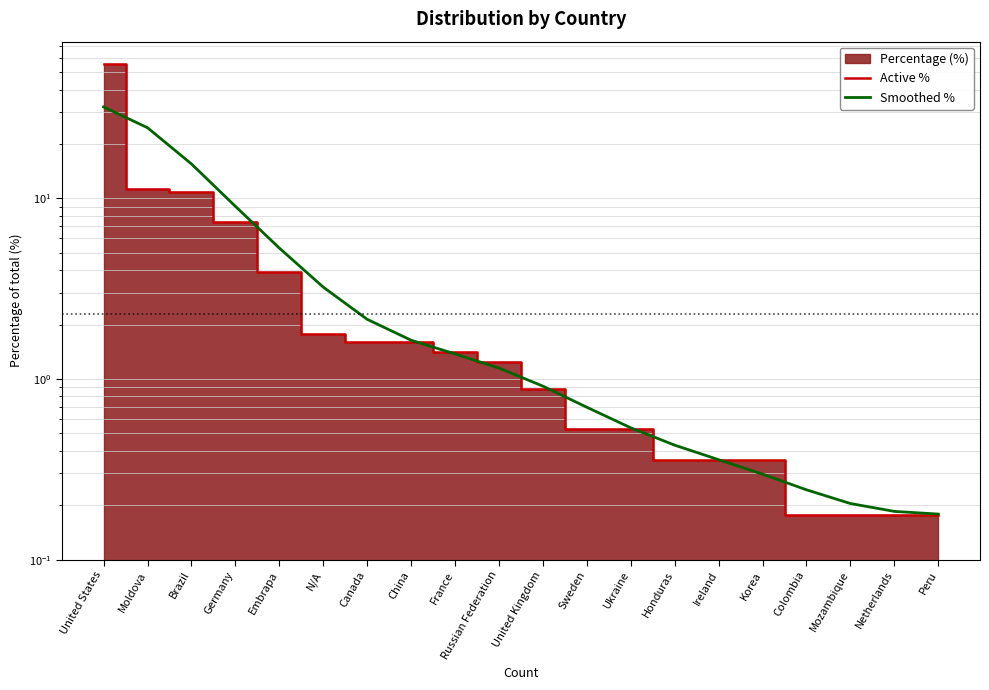

At which label does Active % reach its minimum?

Colombia